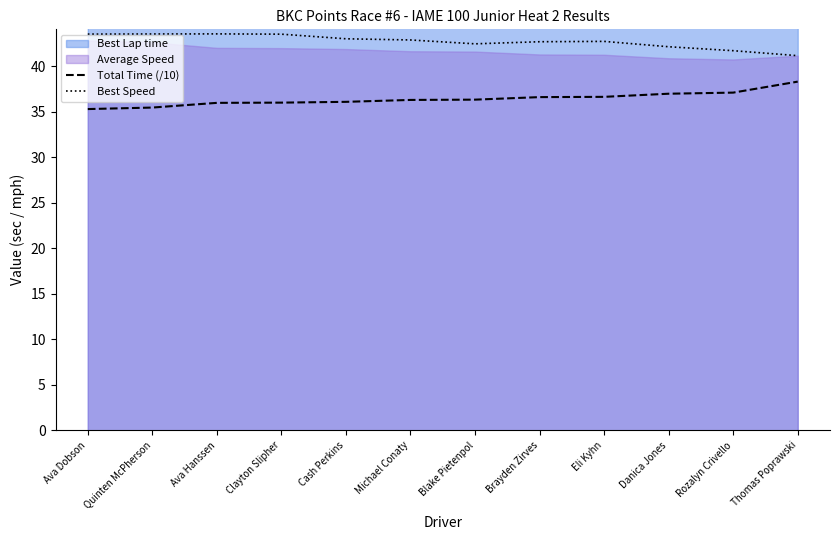

The Best Speed series shows 43.5 at Quinten McPherson. True or false?

True